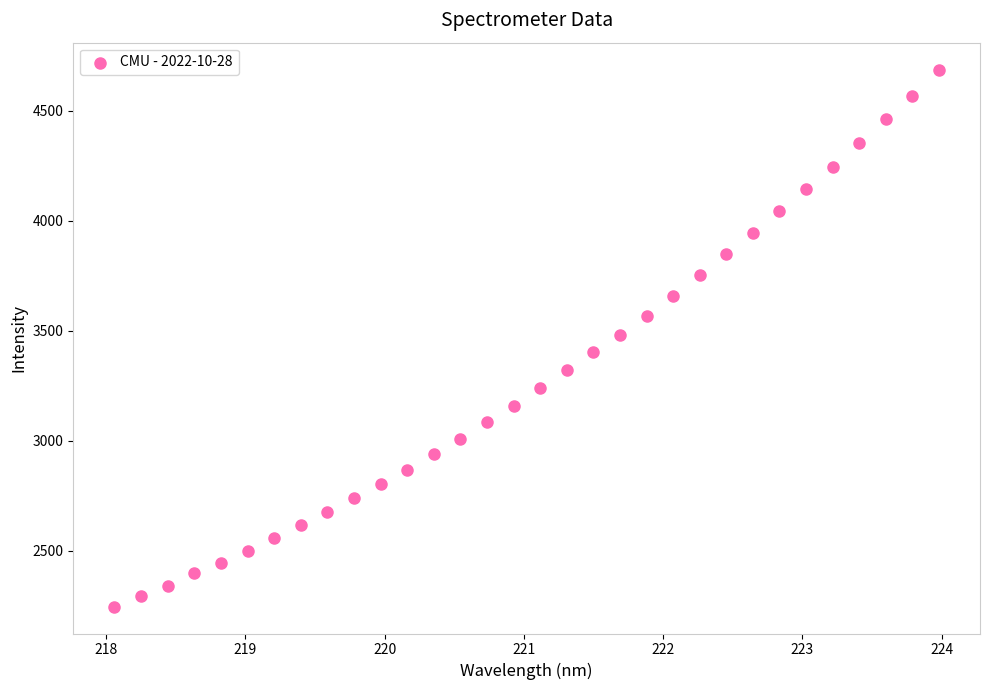

What is the range of Y values (max minus min)?

2442.8